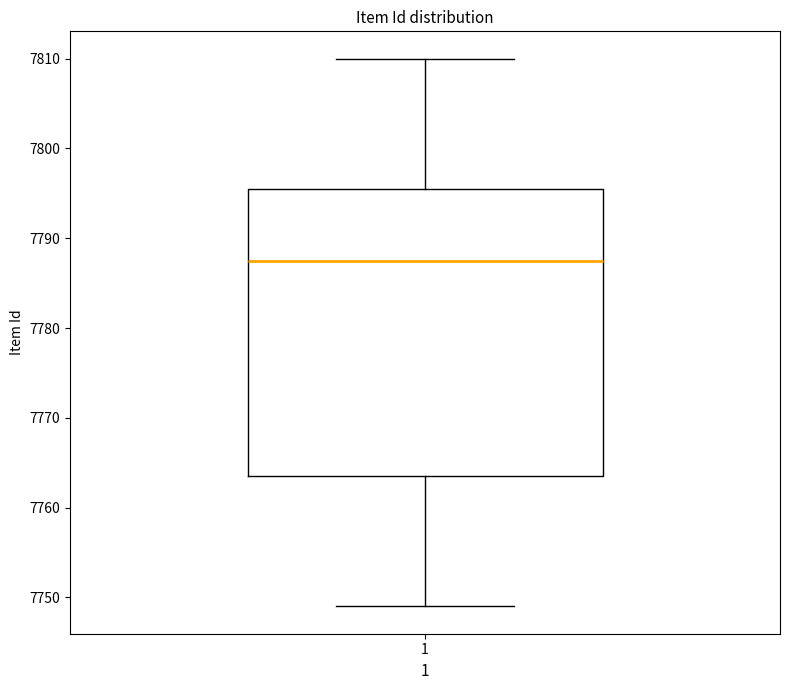

Where does the lower whisker of the box at x = 1 end on the y-axis? The values are not printed on the chart, so give them approximately, as read against the axis.

7749